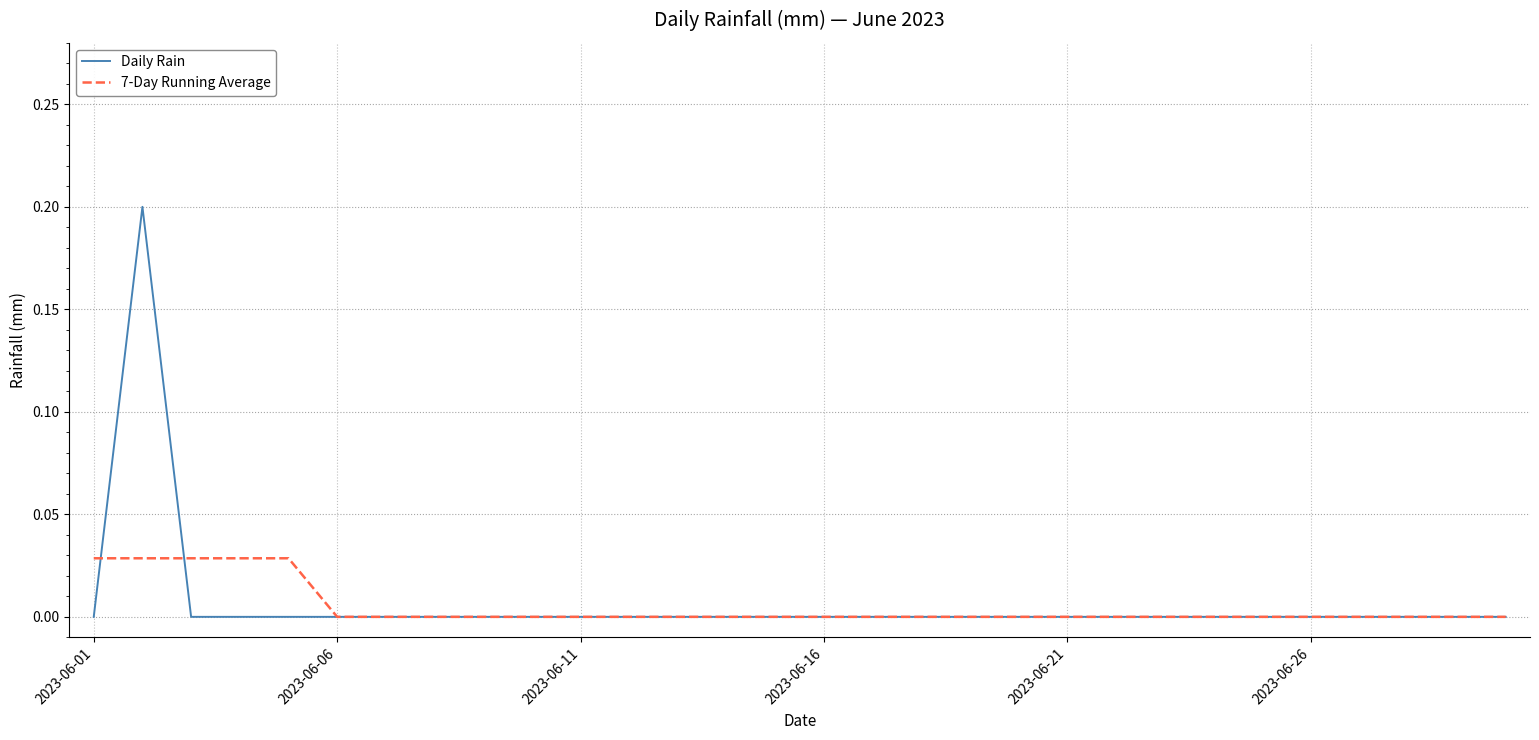

Which series has the largest range (max minus min)?

Daily Rain